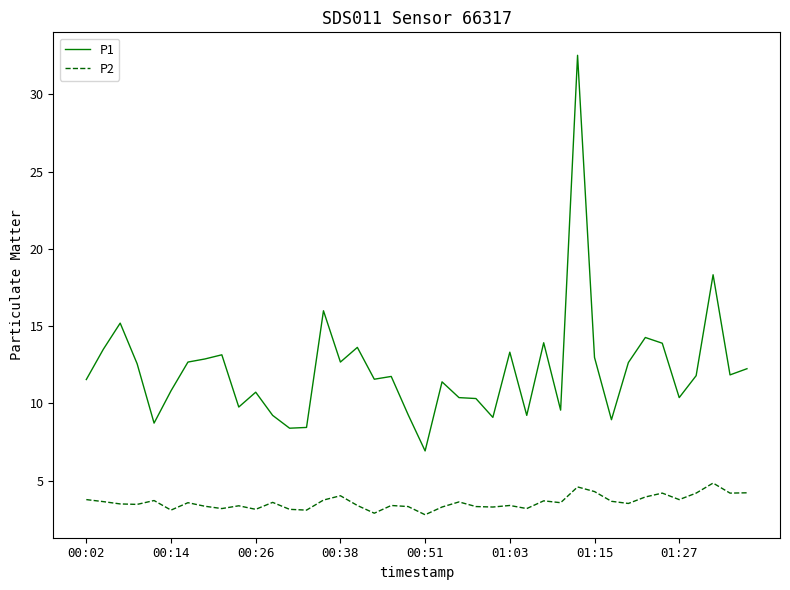

Which series has the largest total across all categories?

P1